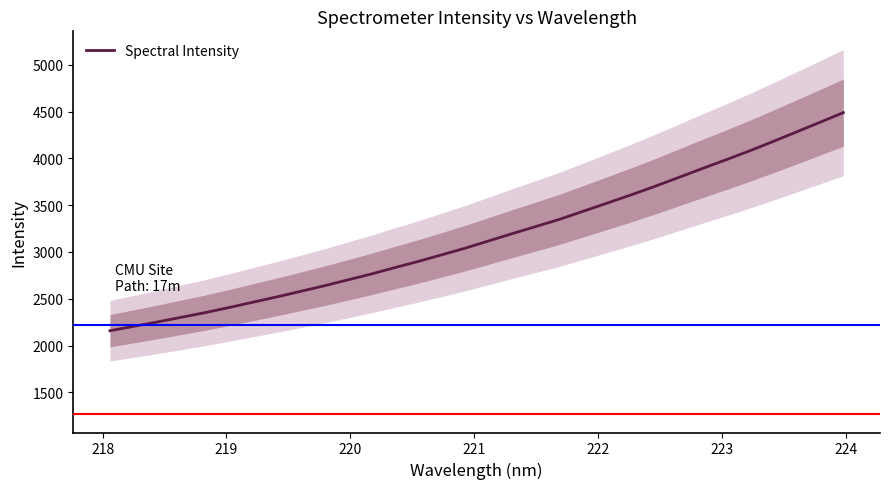

How many data points are less than 3118?

16